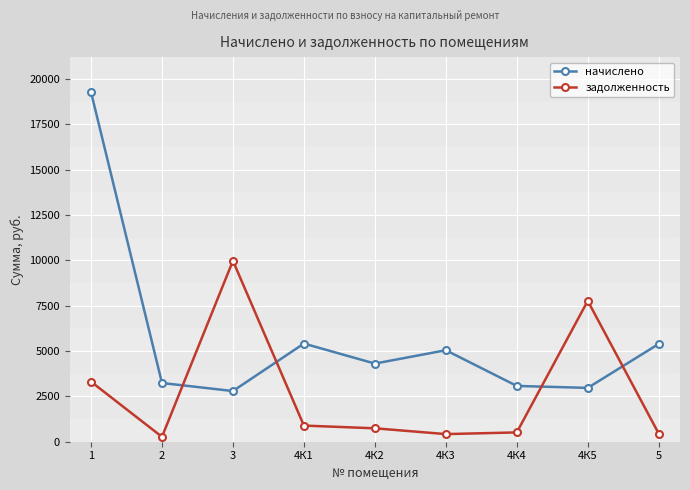

How many data points does each series have?

9